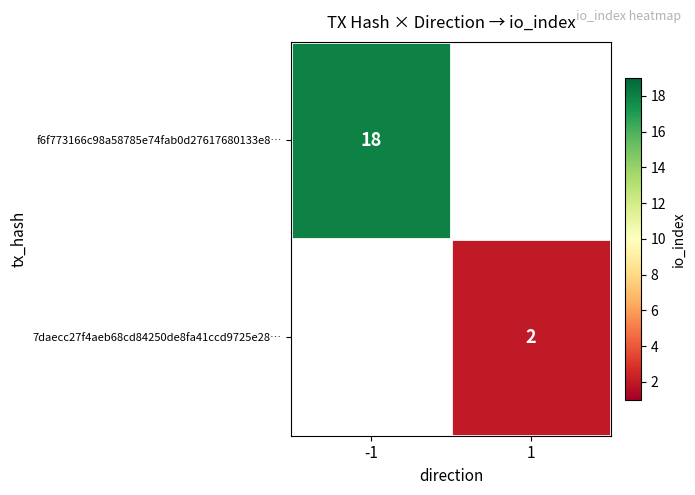

Which label corresponds to the largest value in the chart?

-1